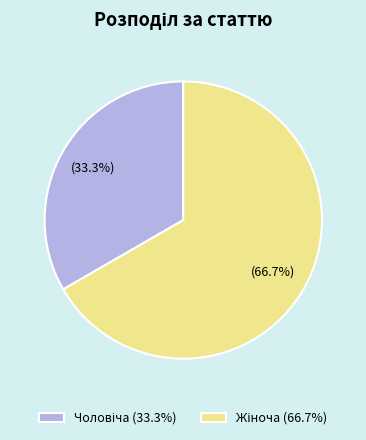

Does any single category account for the majority?

Yes